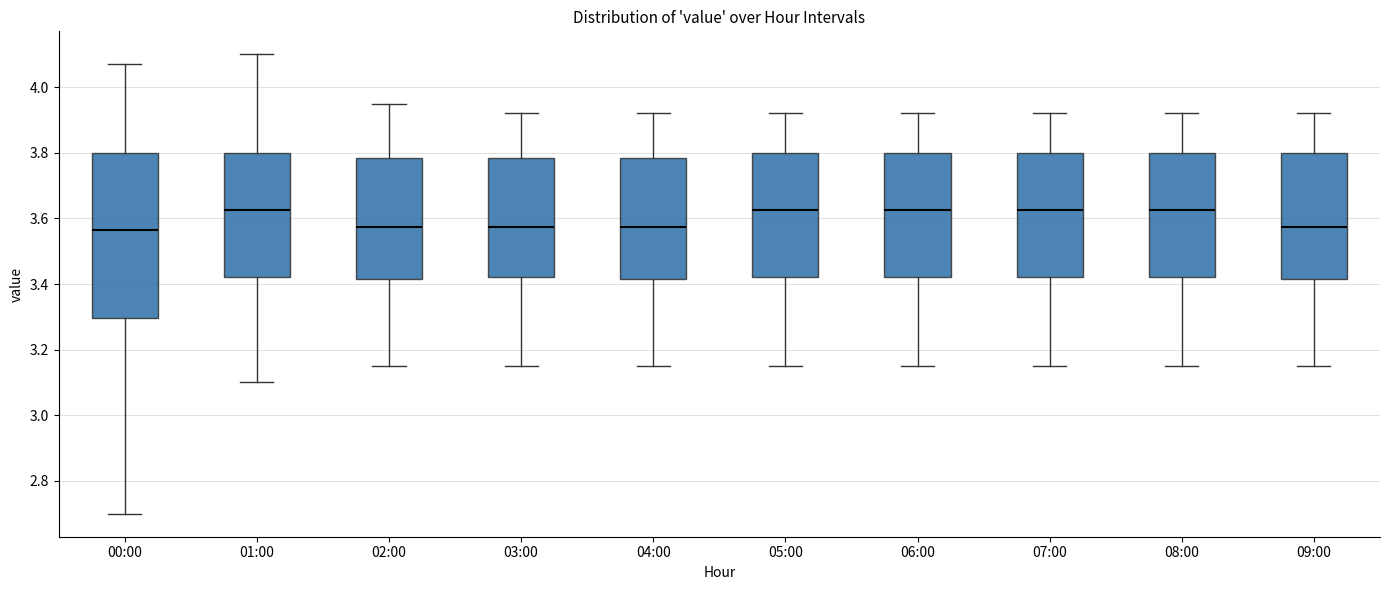

Reading left to right, transcribe this box plot: for each box, give where its median line is, the range the box spans, and where its two whiskers end, as read against the y-axis. The values are not printed on the chart, so give them approximately, as read against the axis.

00:00: median 3.56, box 3.30 to 3.80, whiskers 2.70 to 4.08
01:00: median 3.62, box 3.42 to 3.80, whiskers 3.10 to 4.10
02:00: median 3.58, box 3.42 to 3.78, whiskers 3.16 to 3.96
03:00: median 3.58, box 3.42 to 3.78, whiskers 3.16 to 3.92
04:00: median 3.58, box 3.42 to 3.78, whiskers 3.16 to 3.92
05:00: median 3.62, box 3.42 to 3.80, whiskers 3.16 to 3.92
06:00: median 3.62, box 3.42 to 3.80, whiskers 3.16 to 3.92
07:00: median 3.62, box 3.42 to 3.80, whiskers 3.16 to 3.92
08:00: median 3.62, box 3.42 to 3.80, whiskers 3.16 to 3.92
09:00: median 3.58, box 3.42 to 3.80, whiskers 3.16 to 3.92